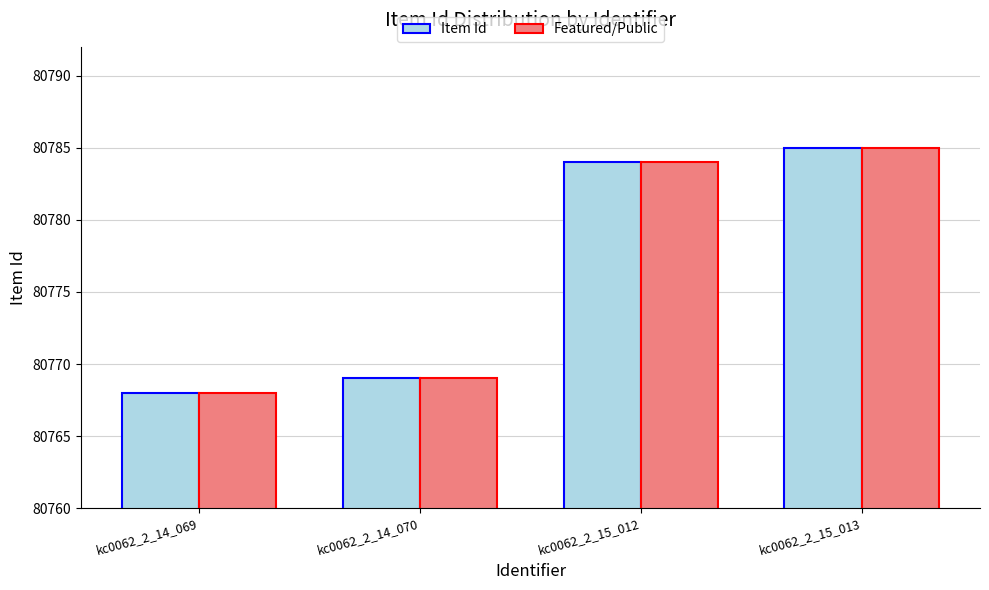

At which category is the sum across all series the highest?

kc0062_2_15_013